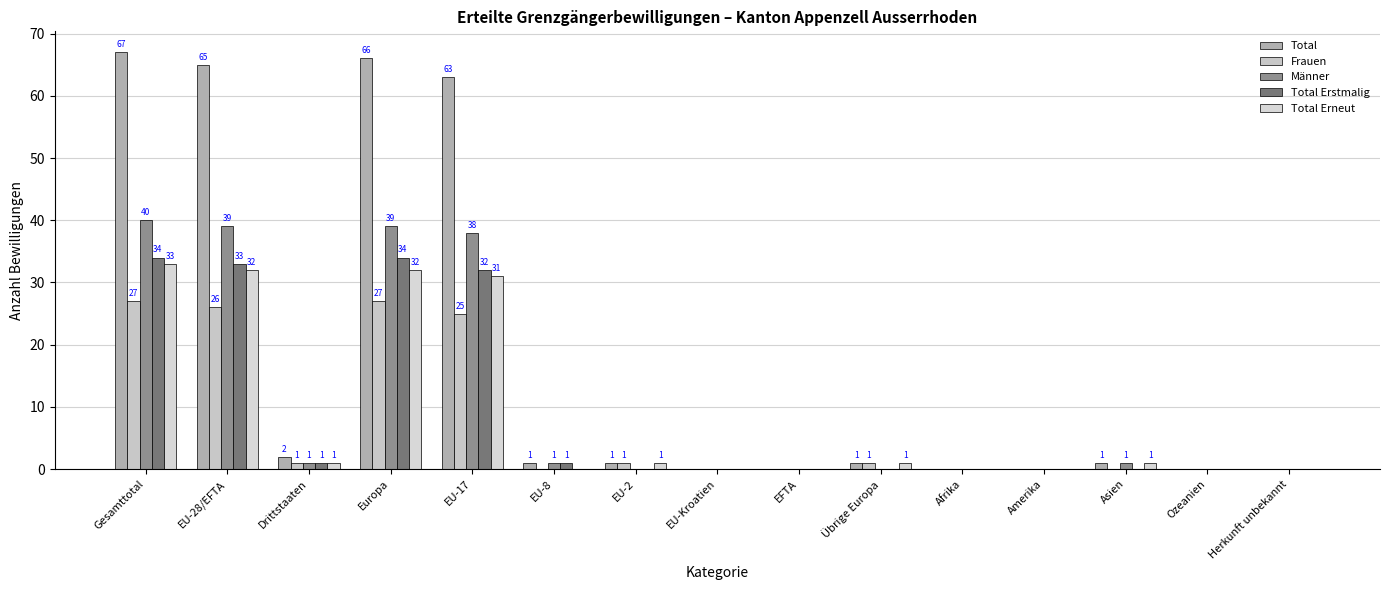

What is the spread (max minus min) of values at EU-28/EFTA?

39